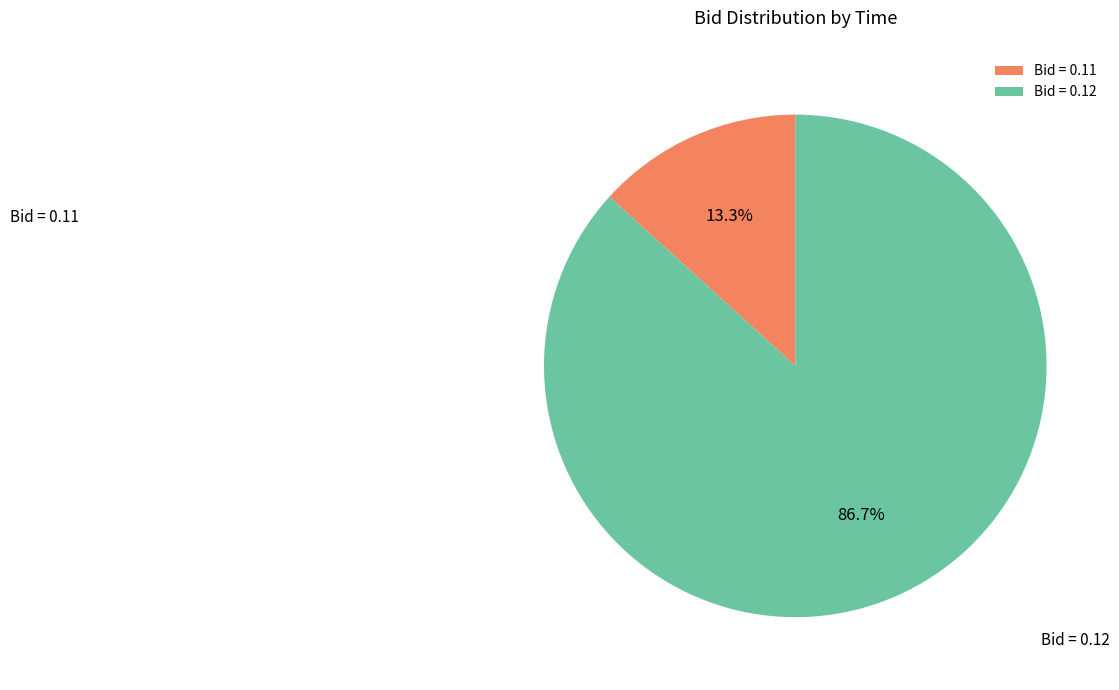

Which category has the biggest portion of the pie?

Bid = 0.12